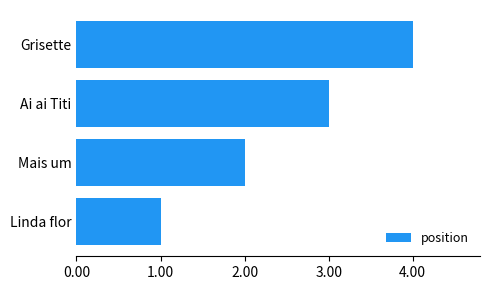

What is the maximum value shown in the chart?

4